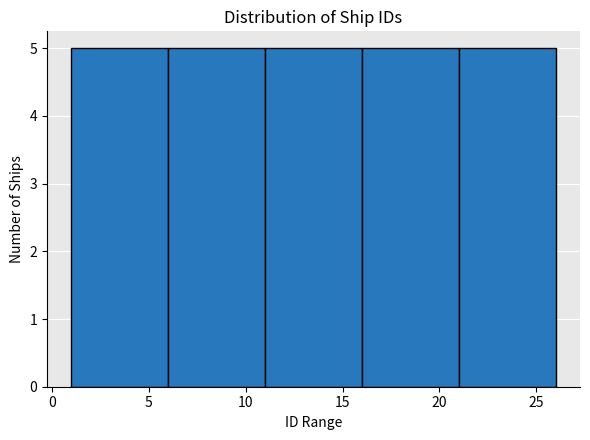

Reading left to right, list every bar in this chart as the range it spans on the x-axis followed by its height. The values are not printed on the chart, so give them approximately, as read against the axis.

1 to 6: 5
6 to 11: 5
11 to 16: 5
16 to 21: 5
21 to 26: 5